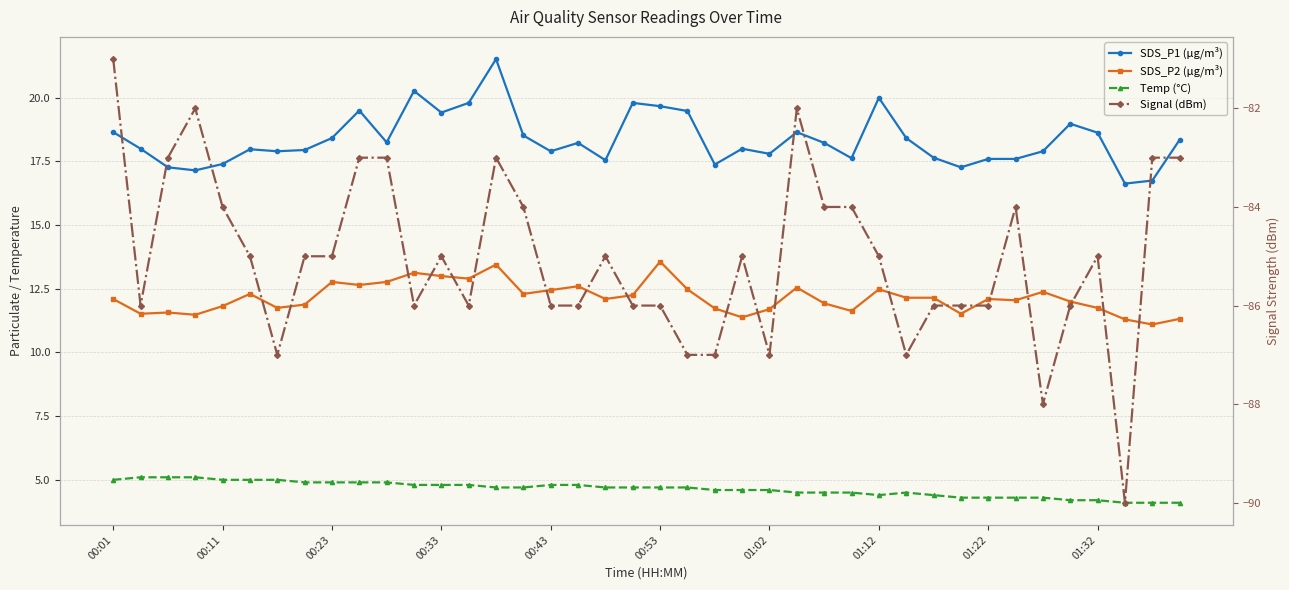

Reading right to left, transcribe all the data shown in this chart.

SDS_P1 (µg/m³): 18.4	16.8	16.6	18.6	19.0	17.9	17.6	17.6	17.3	17.6	18.4	20.0	17.6	18.2	18.6	17.8	18.0	17.4	19.5	19.7	19.8	17.6	18.2	17.9	18.5	21.5	19.8	19.4	20.3	18.2	19.5	18.4	17.9	17.9	18.0	17.4	17.1	17.3	18.0	18.6
SDS_P2 (µg/m³): 11.3	11.1	11.3	11.8	12.0	12.4	12.1	12.1	11.5	12.2	12.2	12.5	11.6	11.9	12.6	11.7	11.4	11.7	12.5	13.6	12.2	12.1	12.6	12.4	12.3	13.4	12.9	13.0	13.1	12.8	12.7	12.8	11.9	11.8	12.3	11.8	11.5	11.6	11.5	12.1
Temp (°C): 4.1	4.1	4.1	4.2	4.2	4.3	4.3	4.3	4.3	4.4	4.5	4.4	4.5	4.5	4.5	4.6	4.6	4.6	4.7	4.7	4.7	4.7	4.8	4.8	4.7	4.7	4.8	4.8	4.8	4.9	4.9	4.9	4.9	5.0	5.0	5.0	5.1	5.1	5.1	5.0
Signal (dBm): -83.0	-83.0	-90.0	-85.0	-86.0	-88.0	-84.0	-86.0	-86.0	-86.0	-87.0	-85.0	-84.0	-84.0	-82.0	-87.0	-85.0	-87.0	-87.0	-86.0	-86.0	-85.0	-86.0	-86.0	-84.0	-83.0	-86.0	-85.0	-86.0	-83.0	-83.0	-85.0	-85.0	-87.0	-85.0	-84.0	-82.0	-83.0	-86.0	-81.0